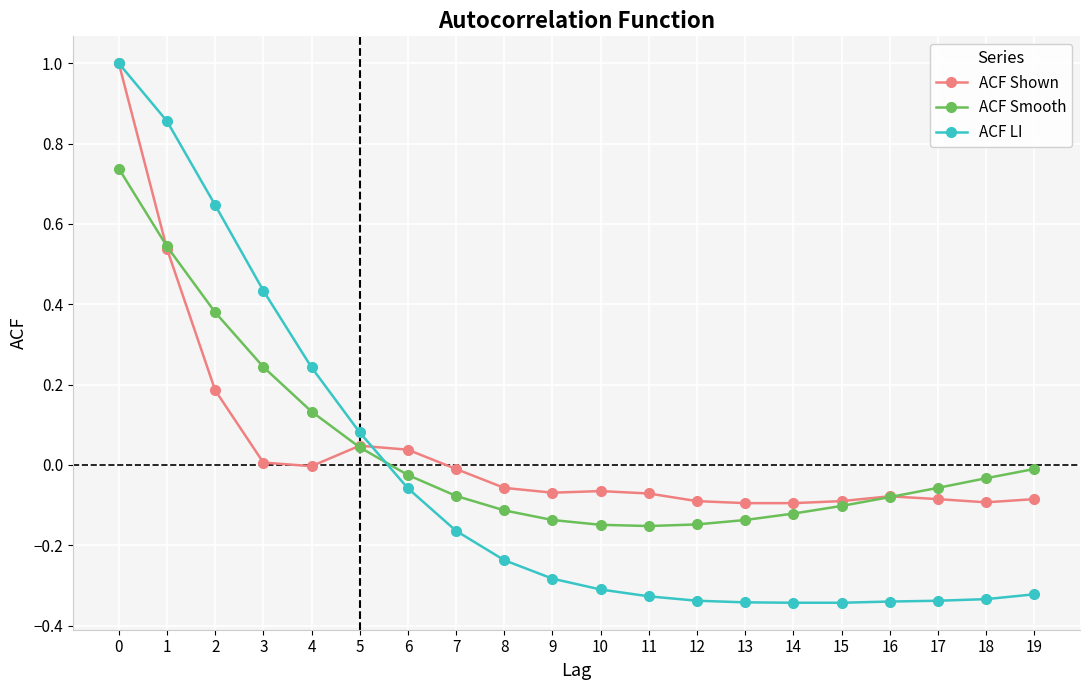

True or false: ACF Shown has more than 1 points higher than both neighbors.

True